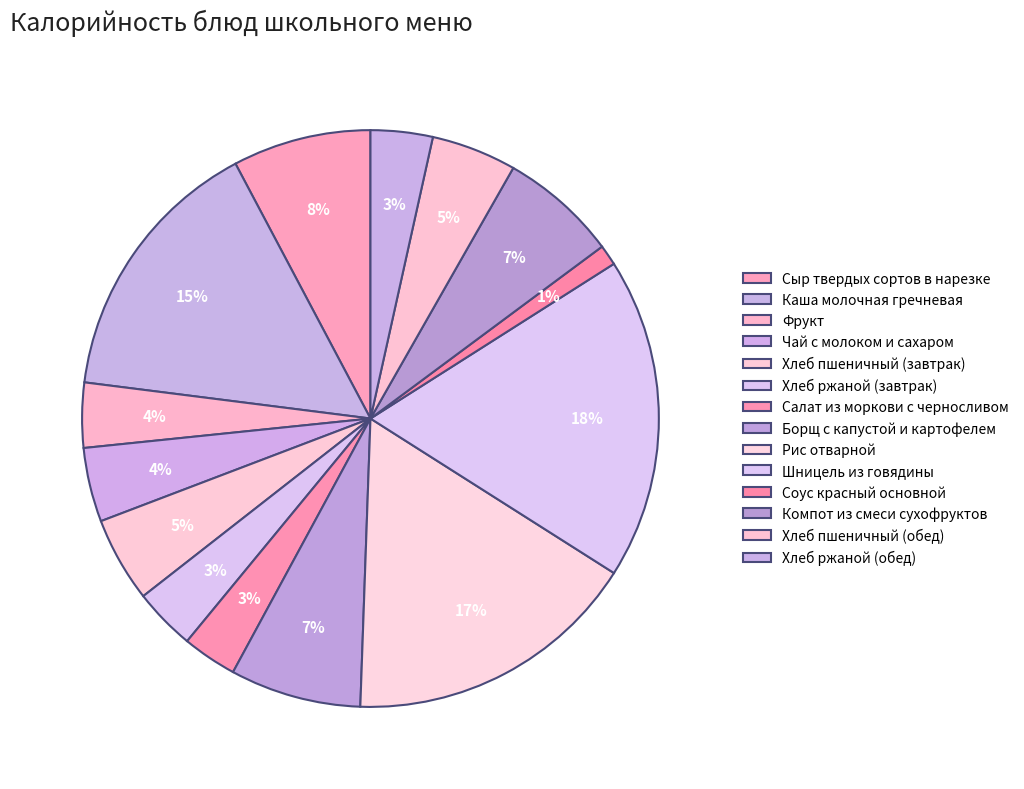

Combined, do Фрукт and Сыр твердых сортов в нарезке account for over 50%?

No